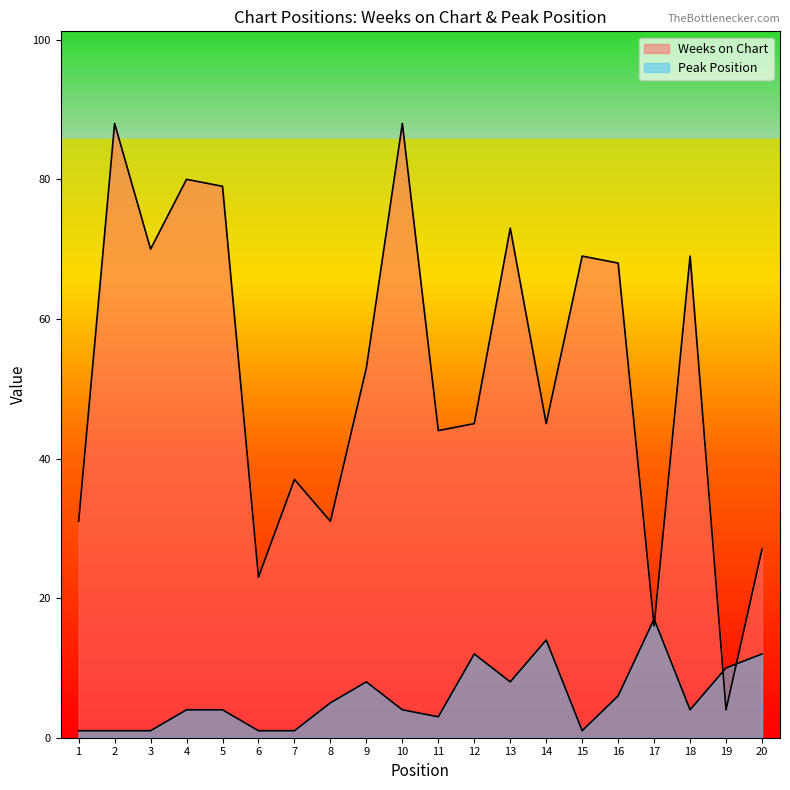

Read the Peak Position value at 20.

12